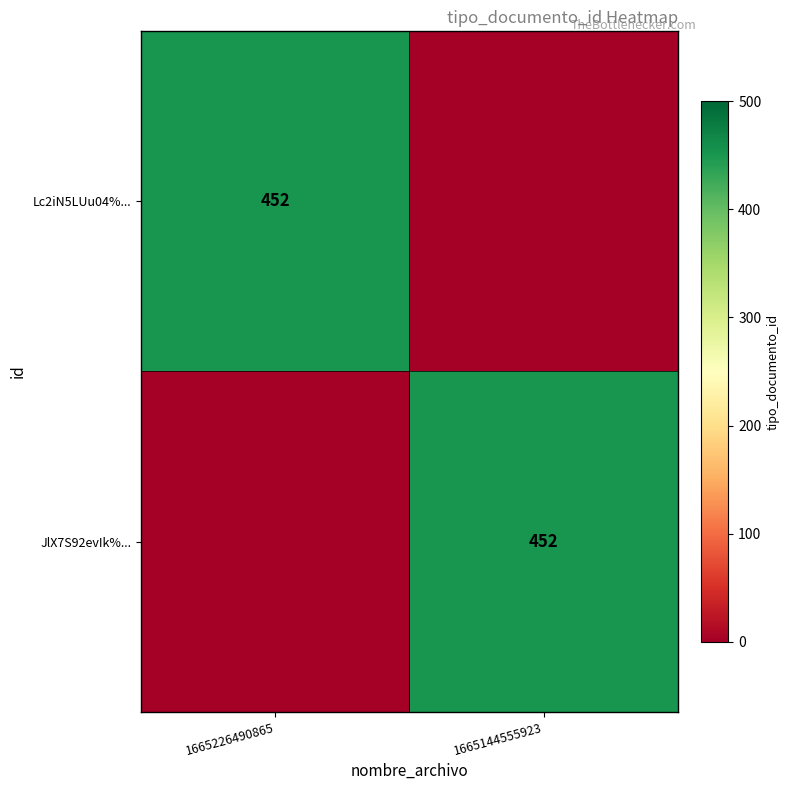

The value of Lc2iN5LUu04%... at 1665226490865 is 152. True or false?

False